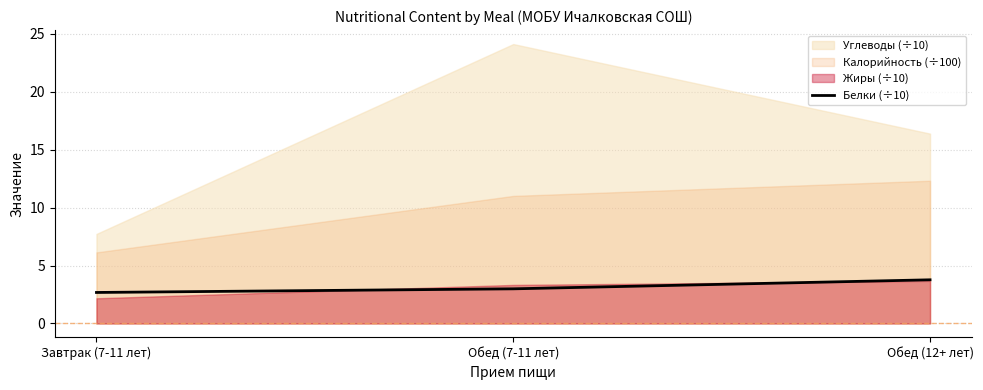

The Белки (÷10) series shows 3.0 at Обед (7-11 лет). True or false?

True